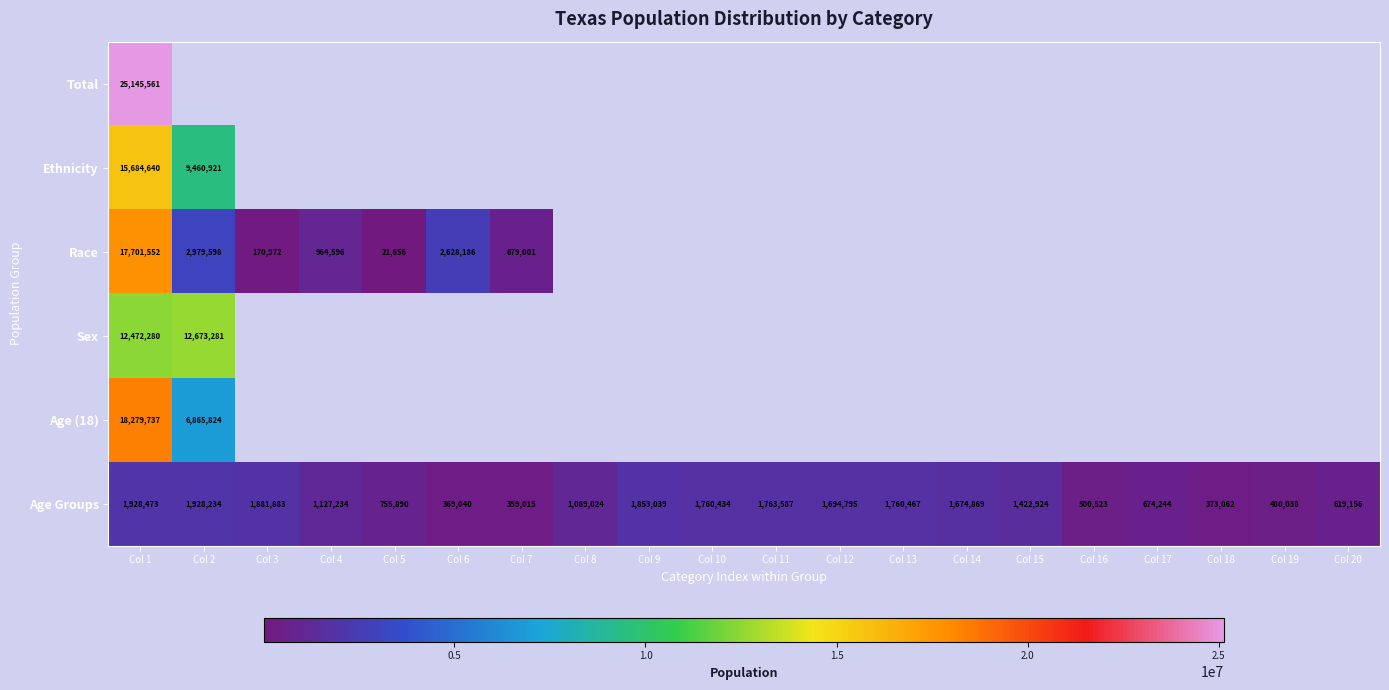

Which label corresponds to the largest value in the chart?

Col 1